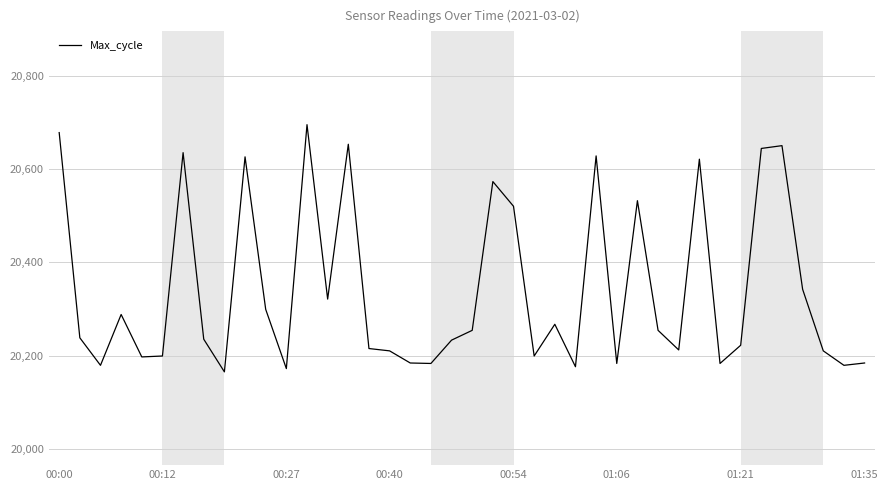

What is the difference between the maximum and minimum values?

530